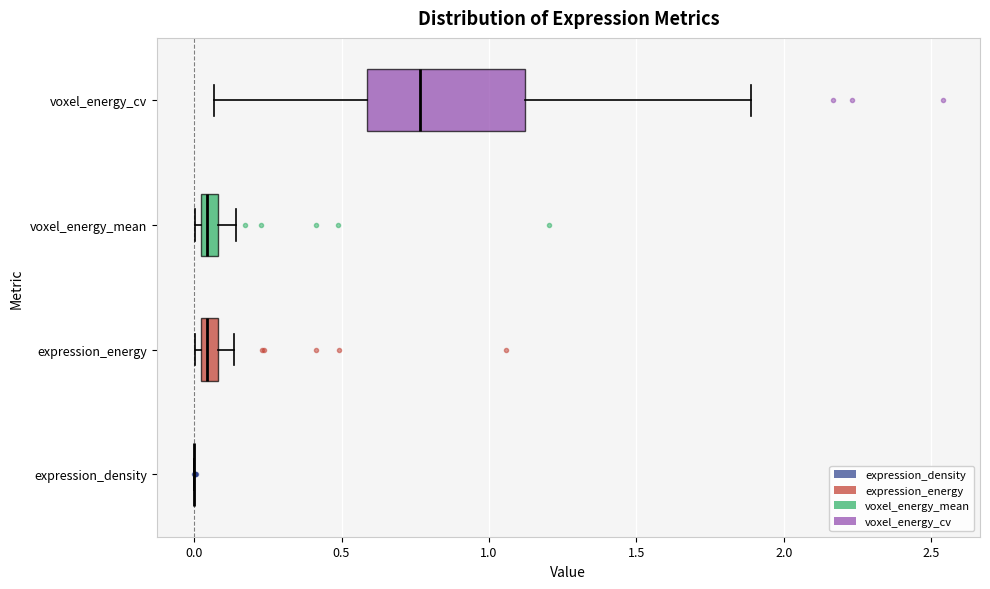

Which box is the widest, from its left edge to its right edge?

voxel_energy_cv